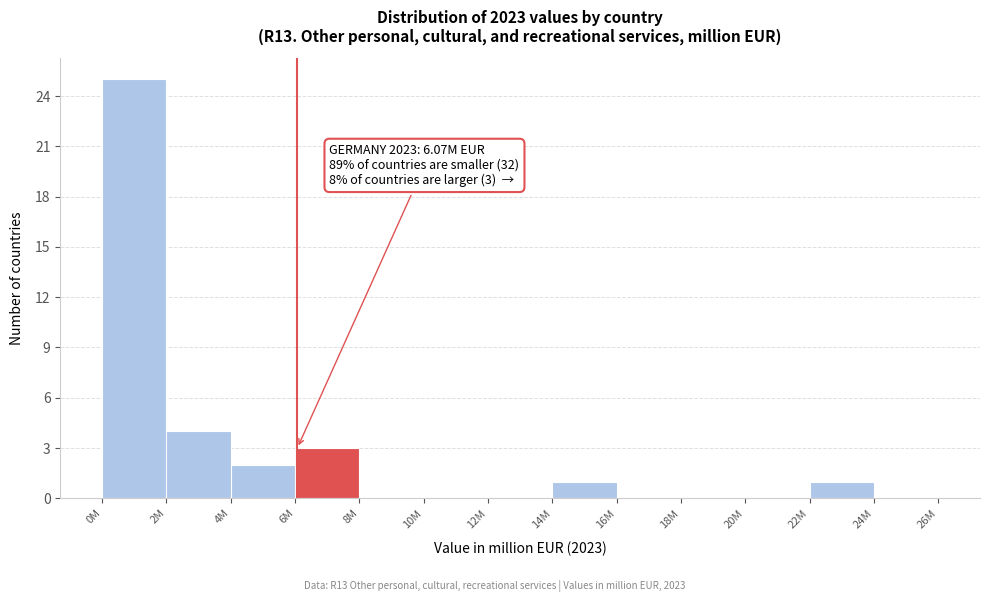

Reading left to right, transcribe all the data shown in this chart.

0M=25	2M=4	4M=2	6M=3	8M=0	10M=0	12M=0	14M=1	16M=0	18M=0	20M=0	22M=1	24M=0